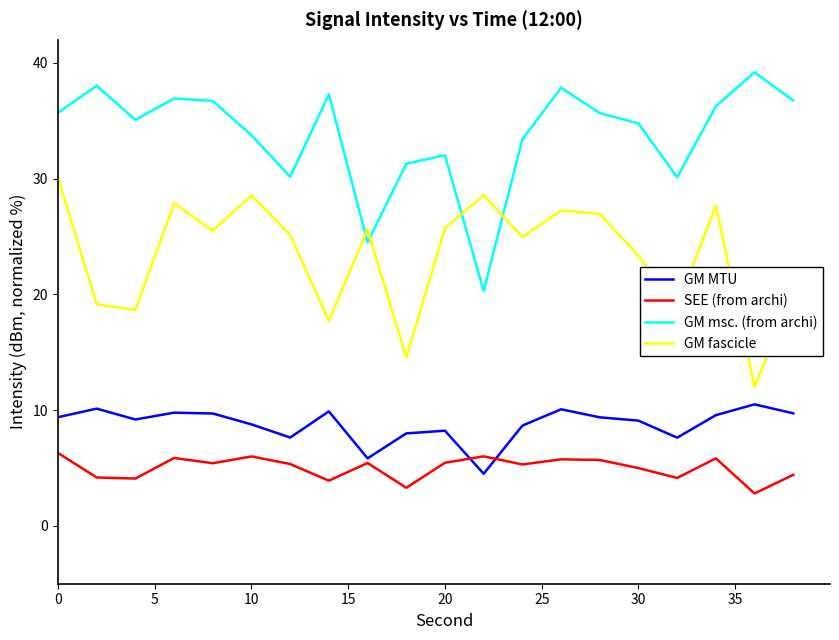

True or false: SEE (from archi) and GM msc. (from archi) intersect in this chart.

False